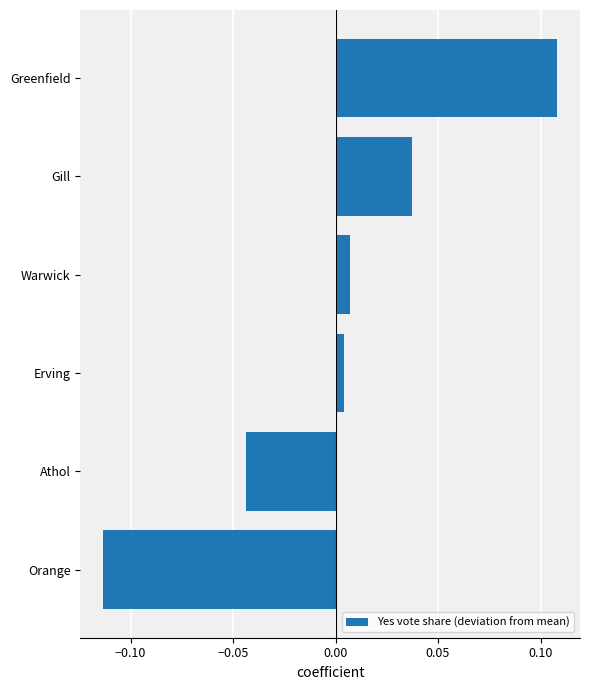

List the labels in order of value, largest first.

Greenfield, Gill, Warwick, Erving, Athol, Orange